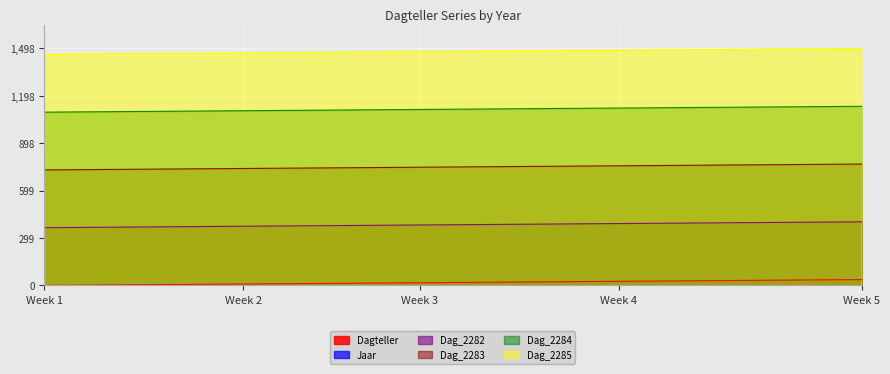

How many lines are shown in the chart?

5